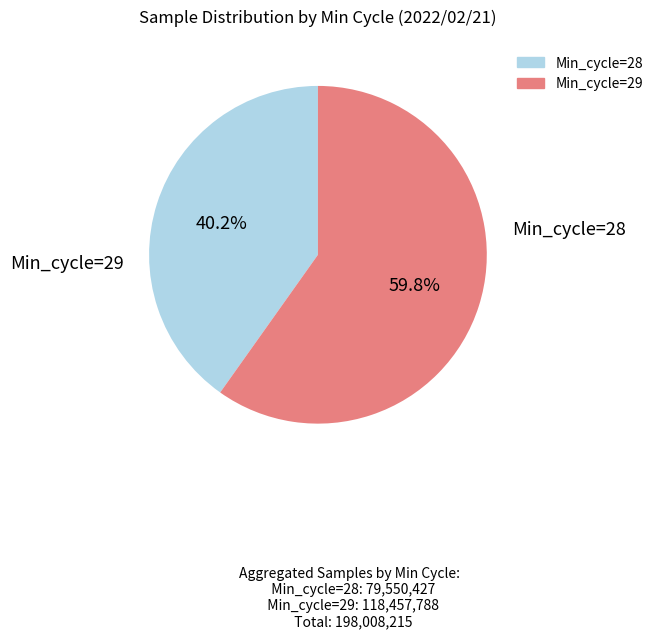

What percentage is the Min_cycle=28 slice, to the nearest percent?

40%